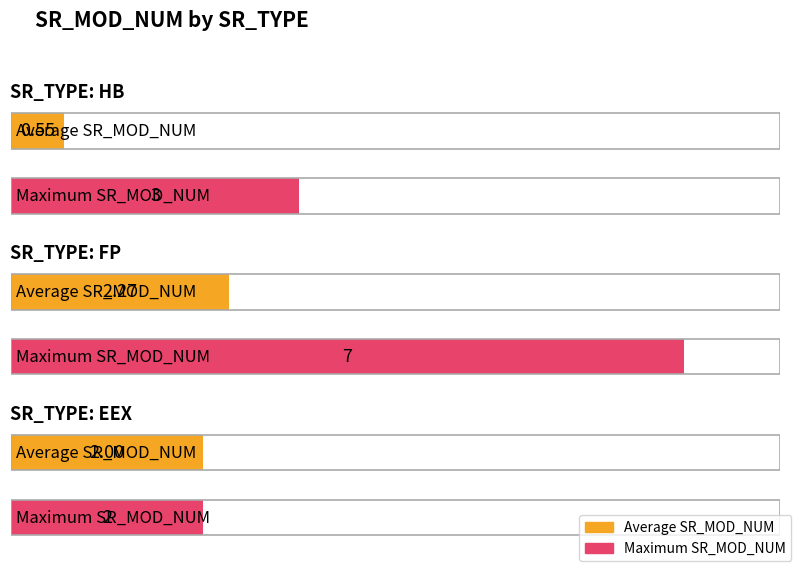

Which series has the largest range (max minus min)?

Maximum SR_MOD_NUM